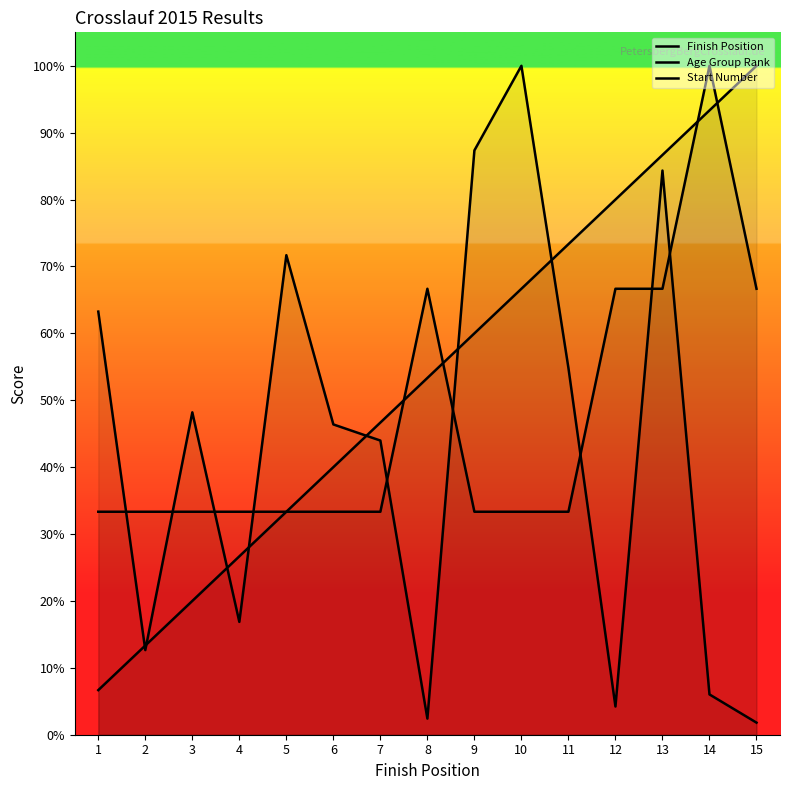

How many lines are shown in the chart?

3